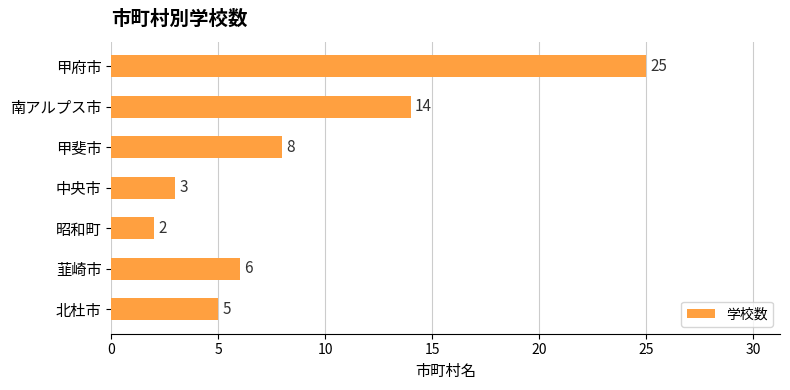

What is the sum of the values at 韮崎市 and 昭和町?

8